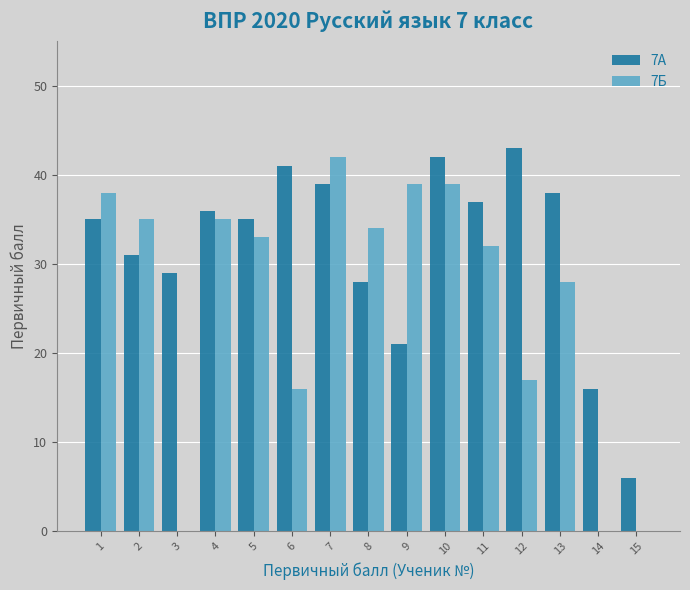

Where is 7А nearest to the value 24?

9